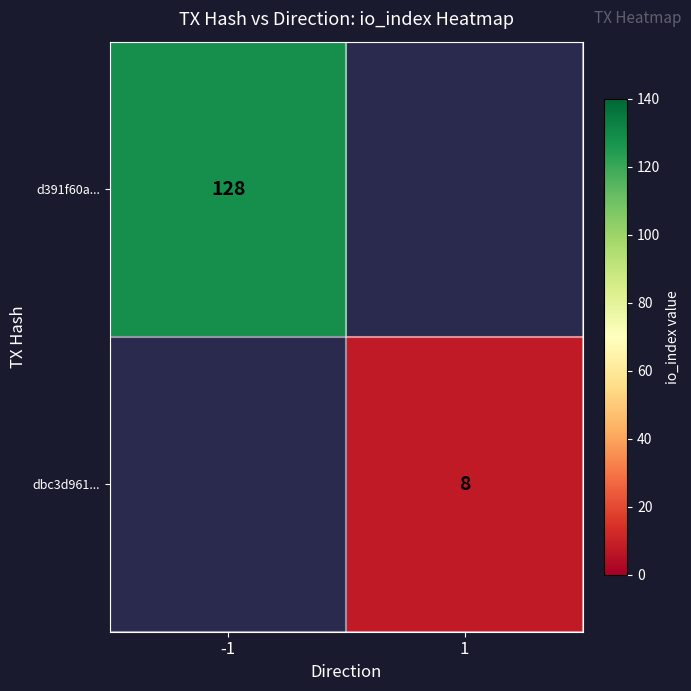

True or false: dbc3d961... has a value of 13.3 at 1.

False